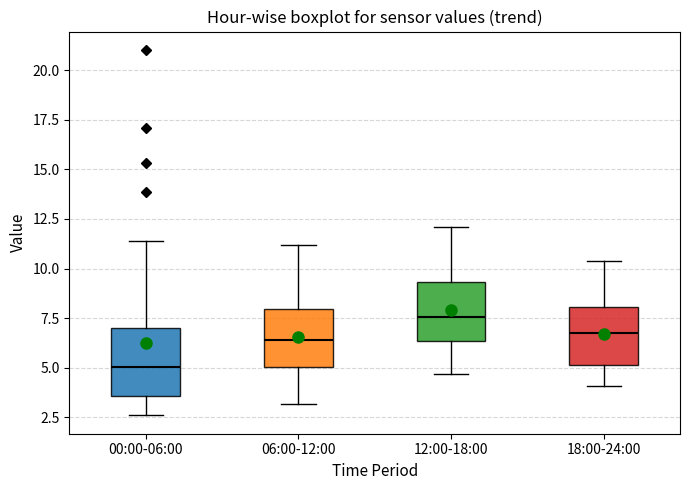

Reading left to right, transcribe this box plot: for each box, give where its median line is, the range the box spans, and where its two whiskers end, as read against the y-axis. The values are not printed on the chart, so give them approximately, as read against the axis.

00:00-06:00: median 5.0, box 3.5 to 7.0, whiskers 2.5 to 11.5
06:00-12:00: median 6.5, box 5.0 to 8.0, whiskers 3.0 to 11.0
12:00-18:00: median 7.5, box 6.5 to 9.5, whiskers 4.5 to 12.0
18:00-24:00: median 7.0, box 5.0 to 8.0, whiskers 4.0 to 10.5